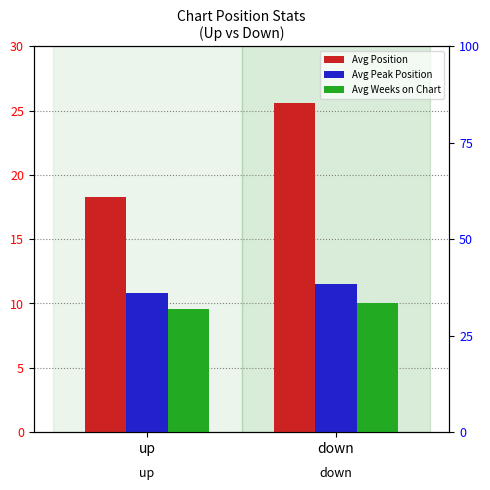

At which label is Avg Weeks on Chart closest to 9?

up